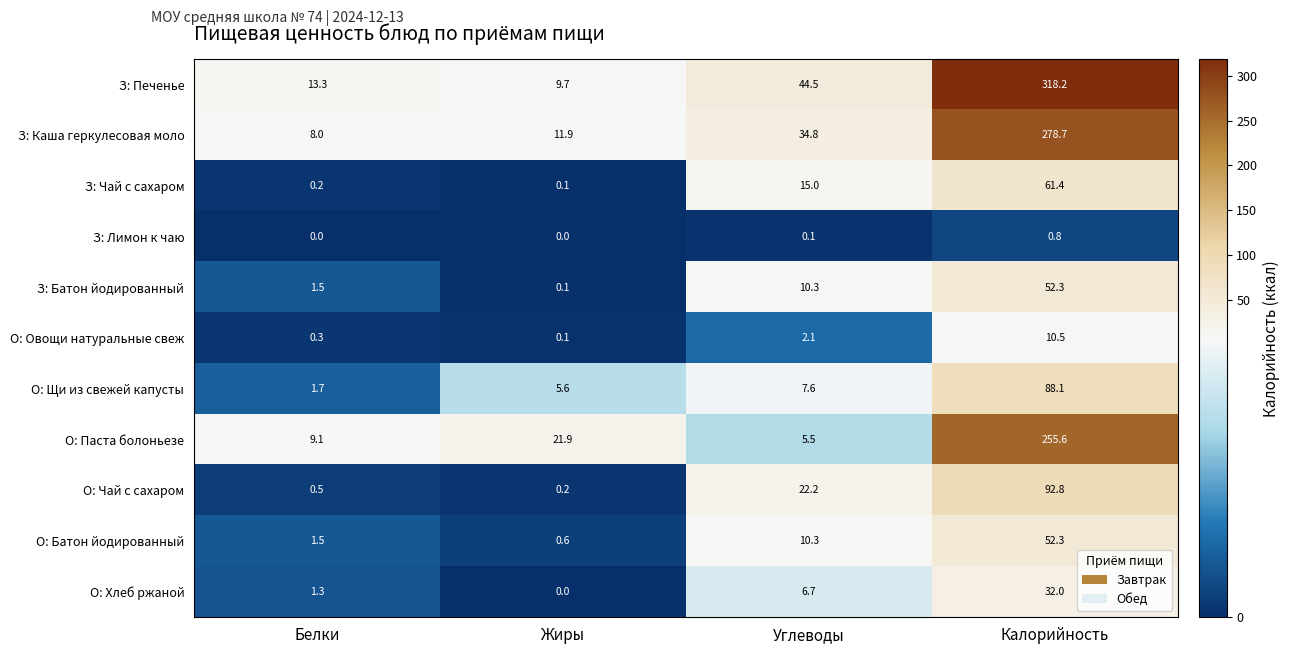

At which category is the sum across all series the highest?

Калорийность